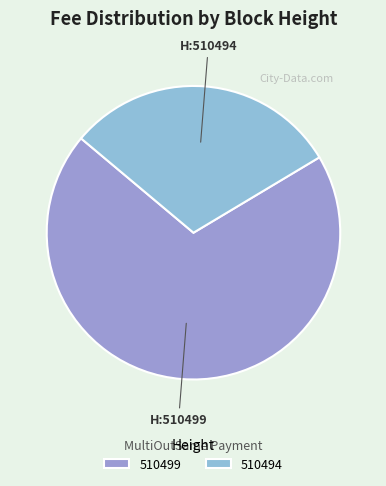

To the nearest percent, what portion does 510494 represent?

30%